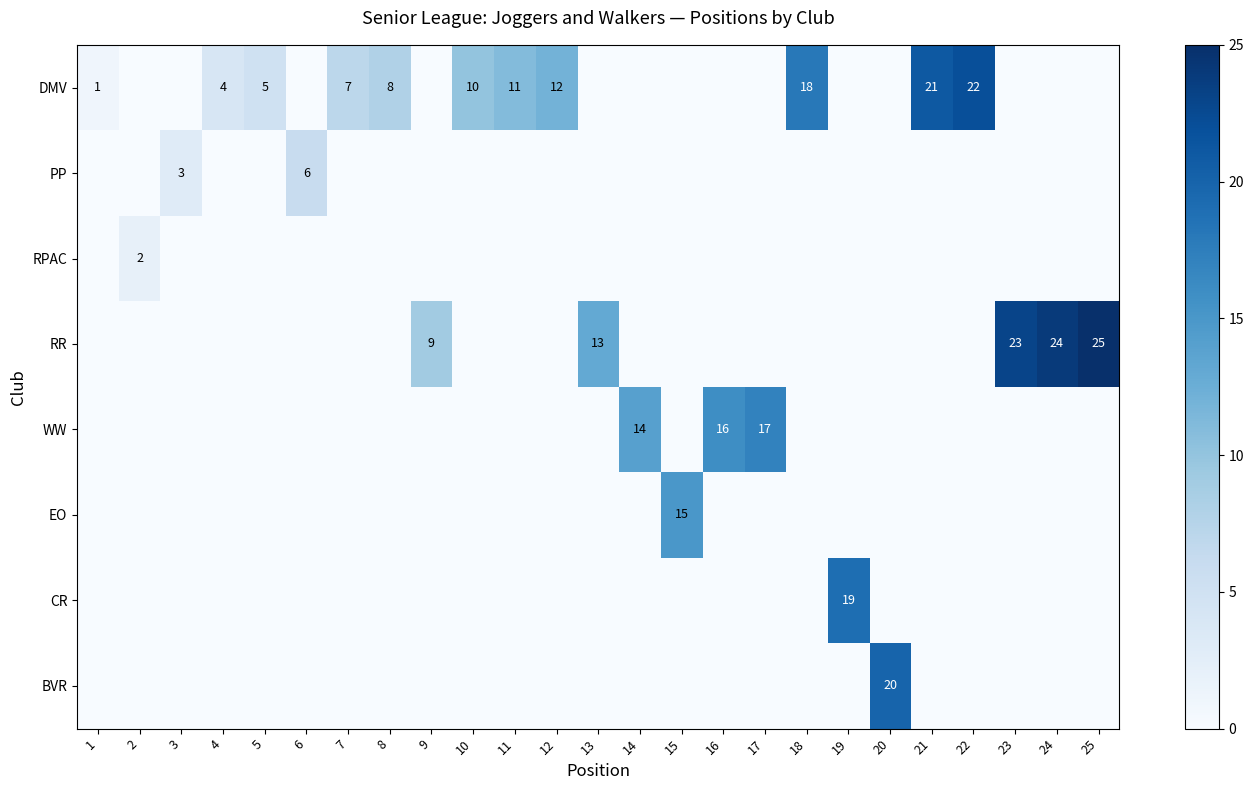

The value of DMV at 21 is 29. True or false?

False